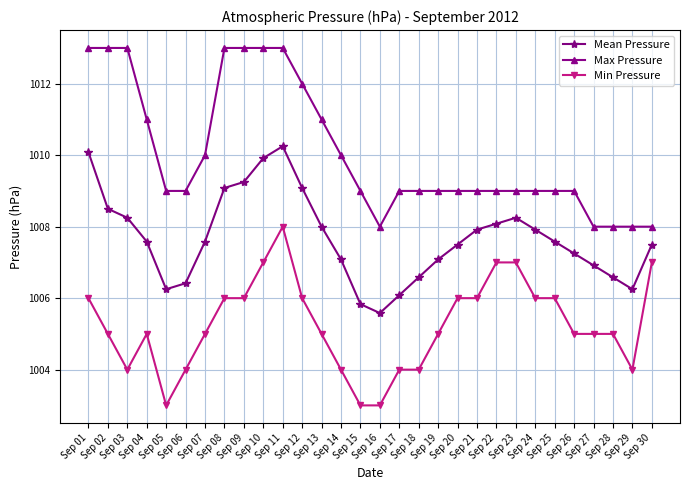

The value of Min Pressure at Sep 16 is 1559.1. True or false?

False